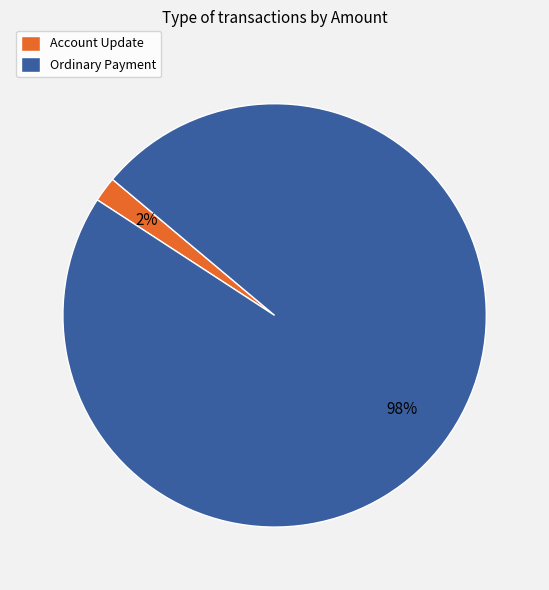

What percentage is the Account Update slice, to the nearest percent?

2%